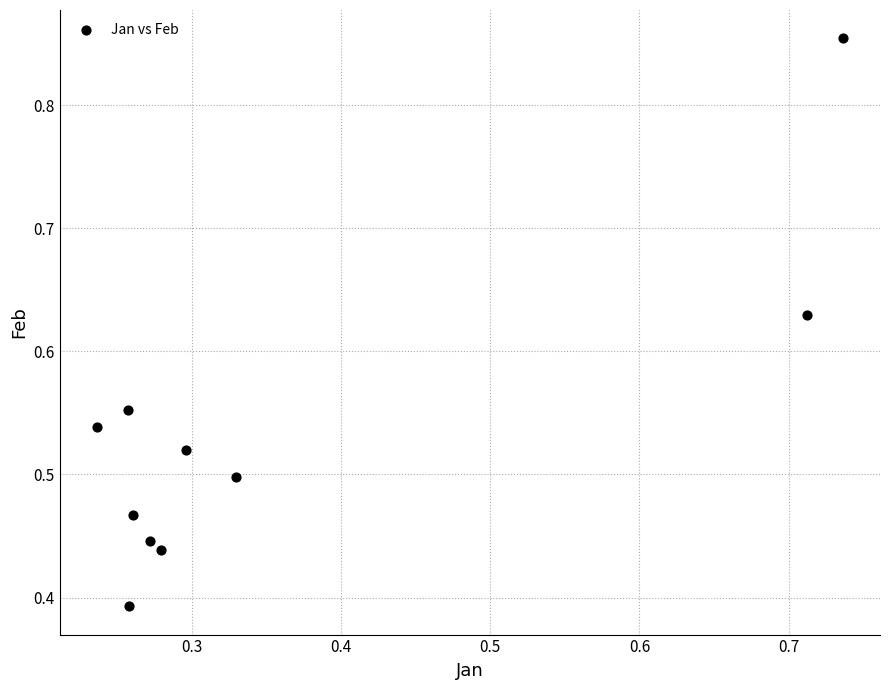

Count the number of points in this scatter plot.

10